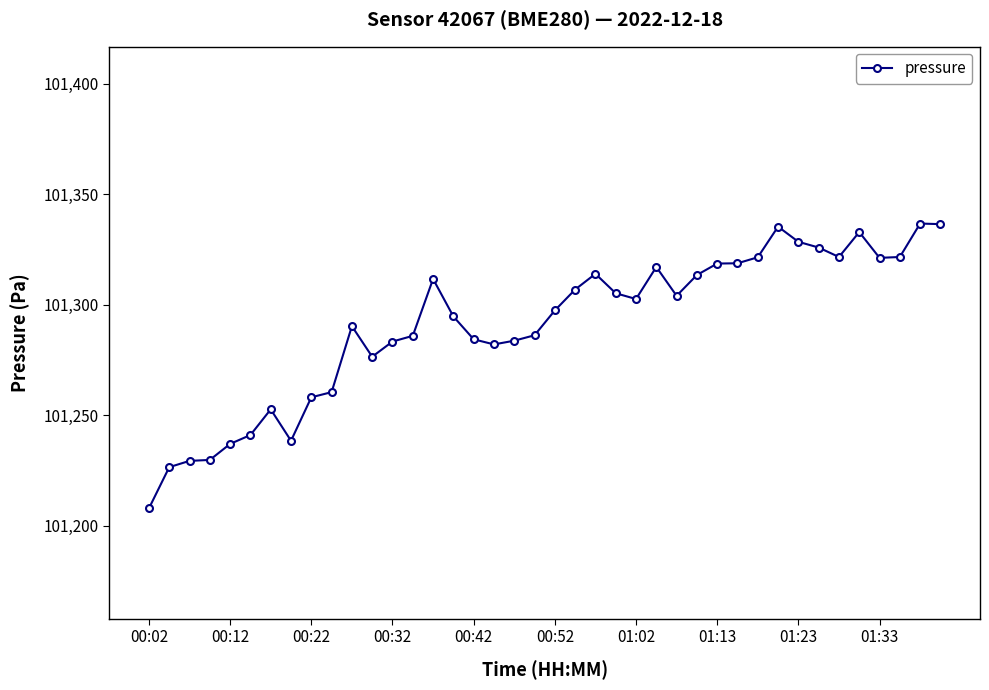

What is the value of the 25th point from the left?

101302.6